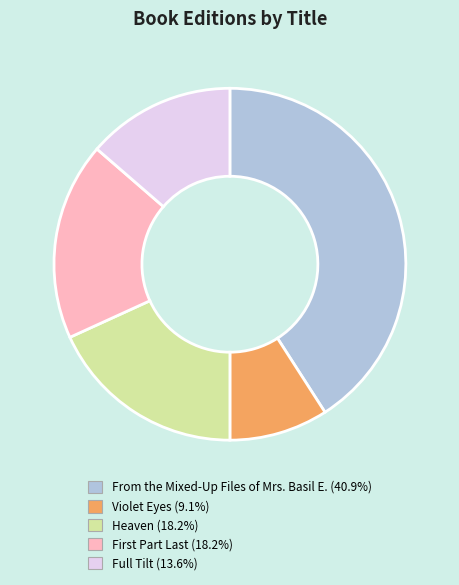

What is the smallest slice in the pie chart?

Violet Eyes